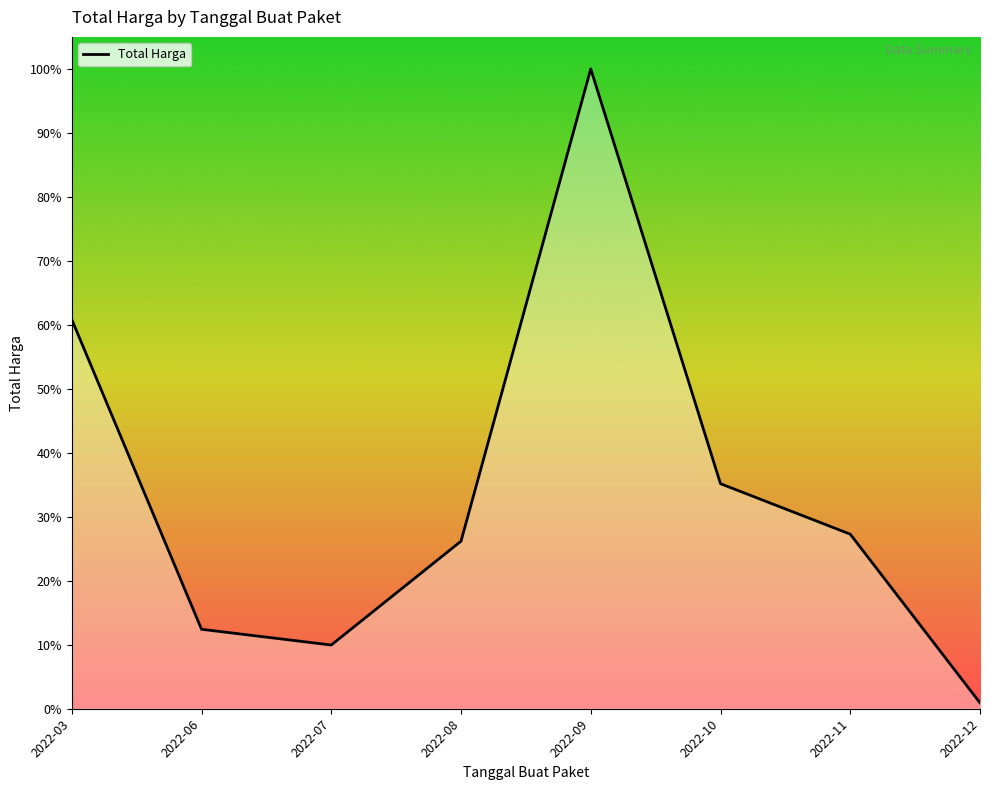

Does the chart display data point markers on the line(s)?

No